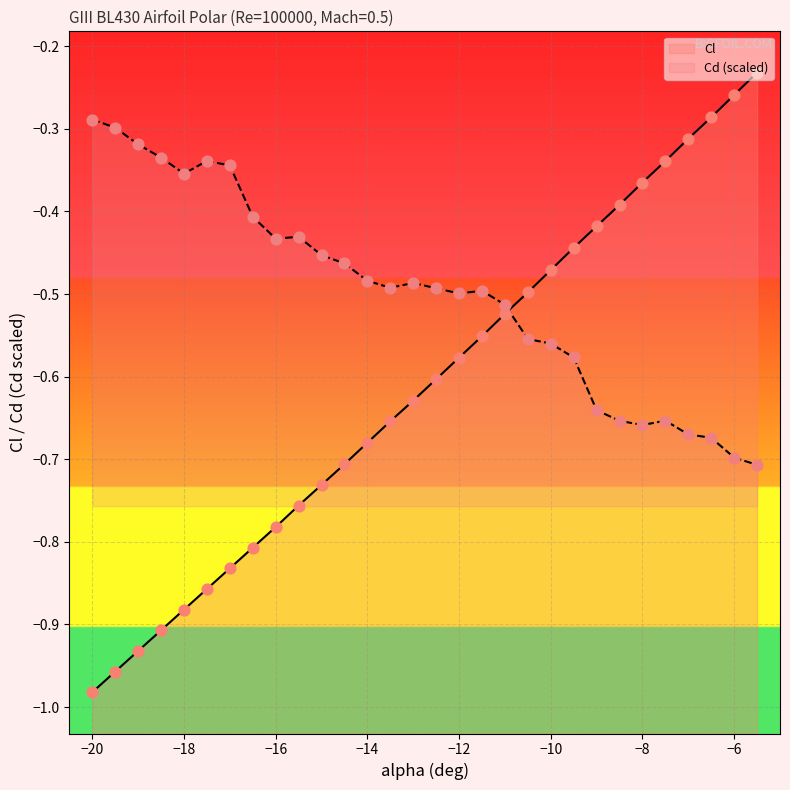

Which series has the largest Y range (max minus min)?

Cl